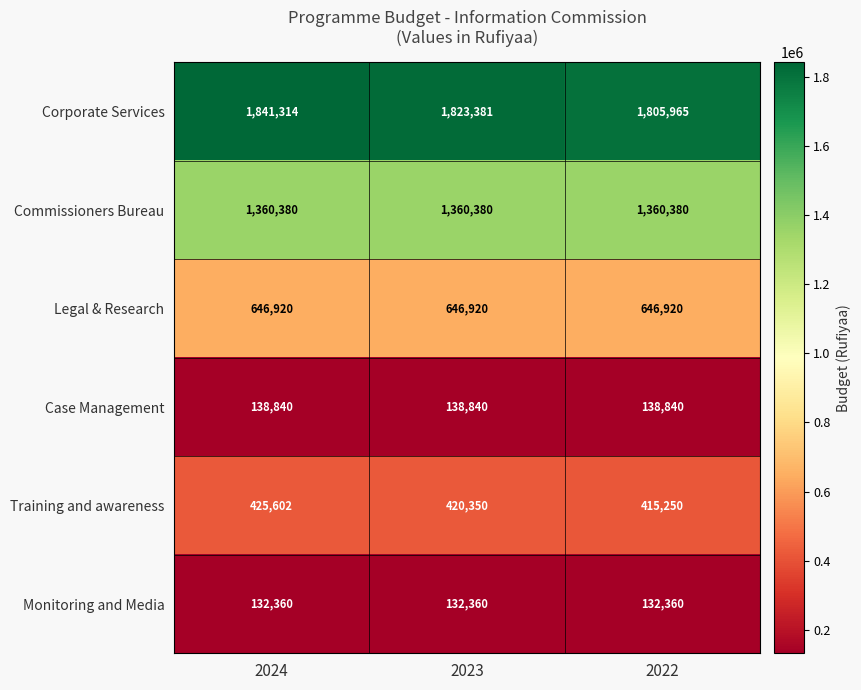

What is the total value across all series at 2023?

4522231